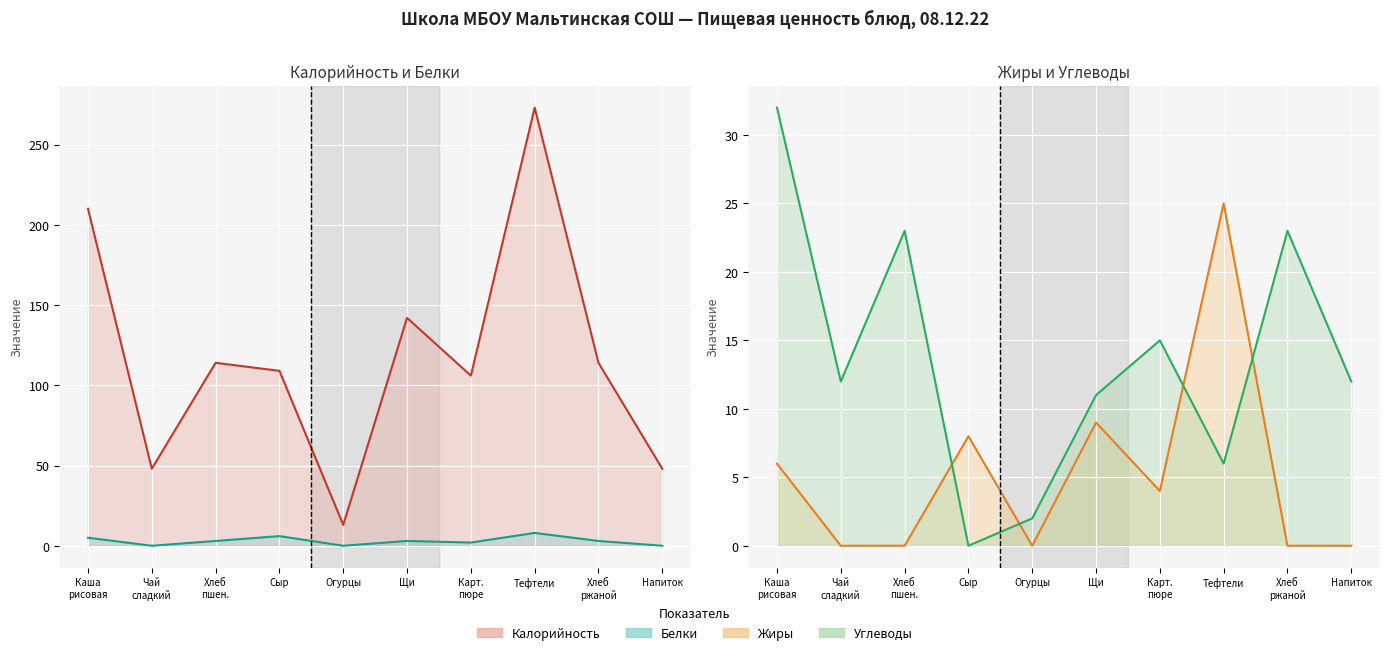

What position from the right is Карт. пюре?

4